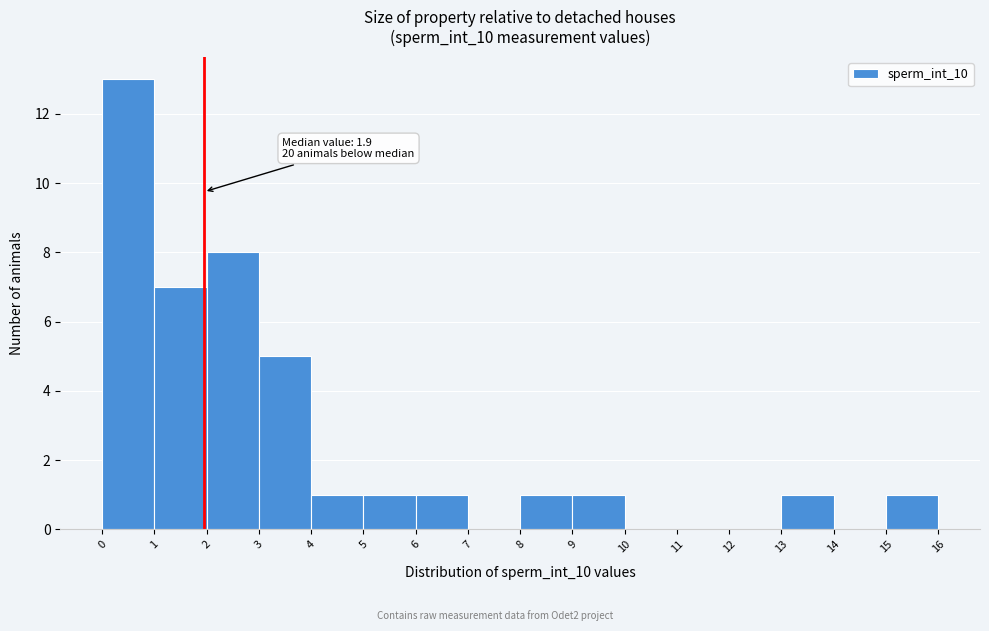

Over which range of the x-axis is the bar tallest?

0 to 1